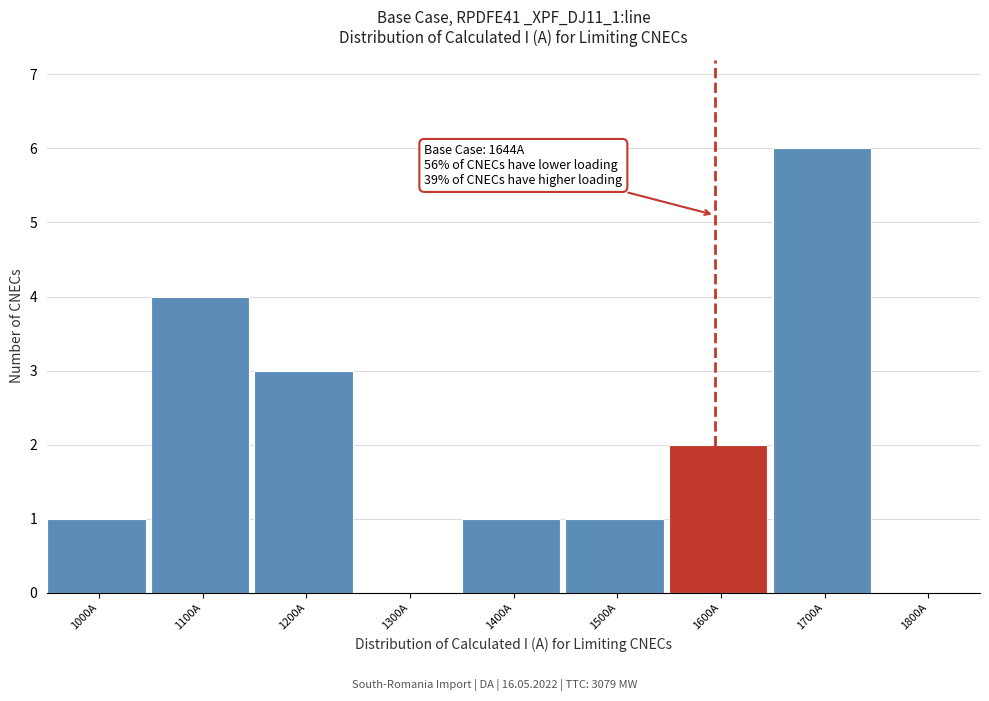

Reading left to right, transcribe all the data shown in this chart.

1000A=1	1100A=4	1200A=3	1300A=0	1400A=1	1500A=1	1600A=2	1700A=6	1800A=0